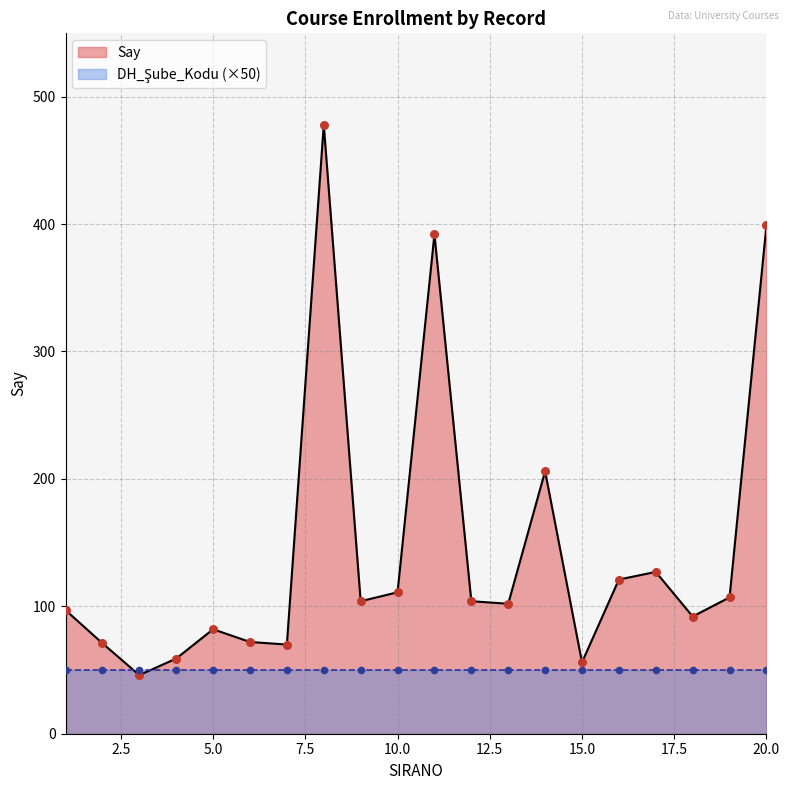

What is the change in value from 9 to 19?

+3